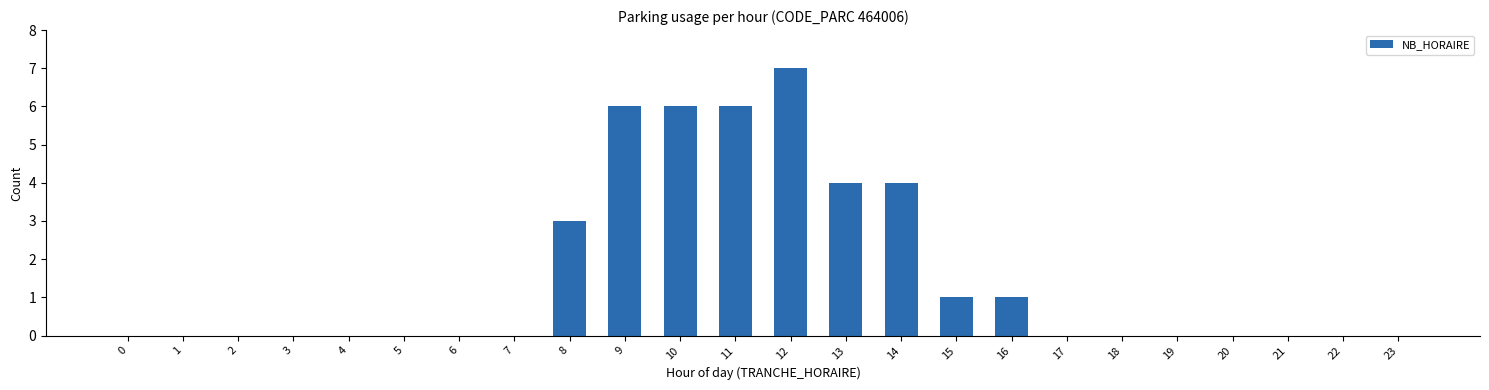

At which label is the value closest to 3?

8